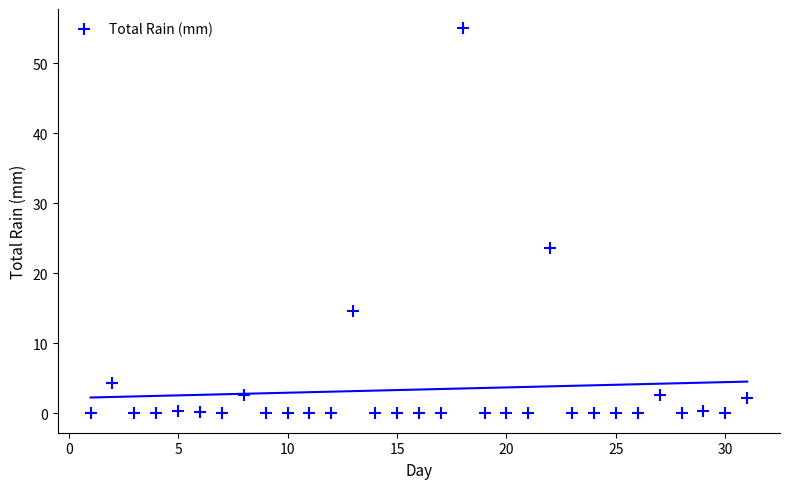

What Y value in the scatter plot is closest to 27?

23.6